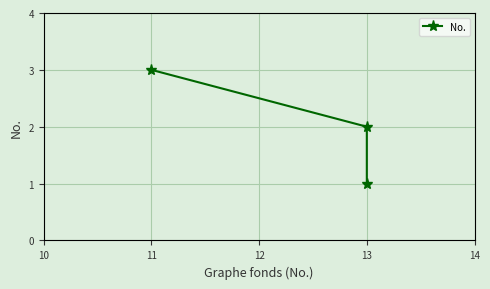

The chart shows a value of 4 at 13. True or false?

False